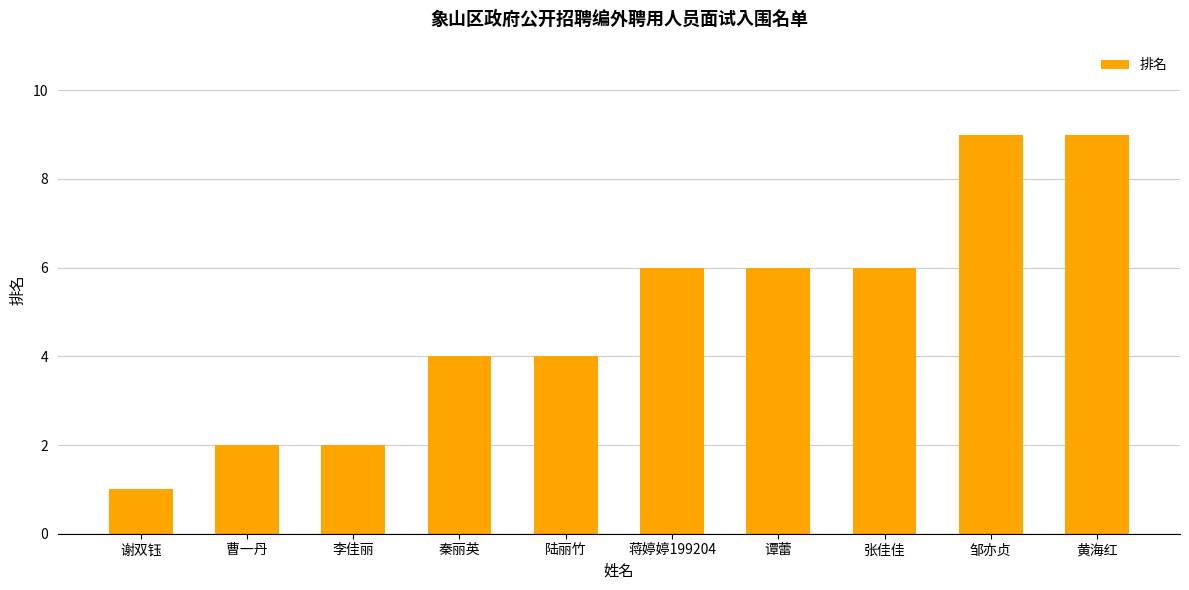

Approximately how many times larger is the value at 李佳丽 compared to 谢双钰?

2.0